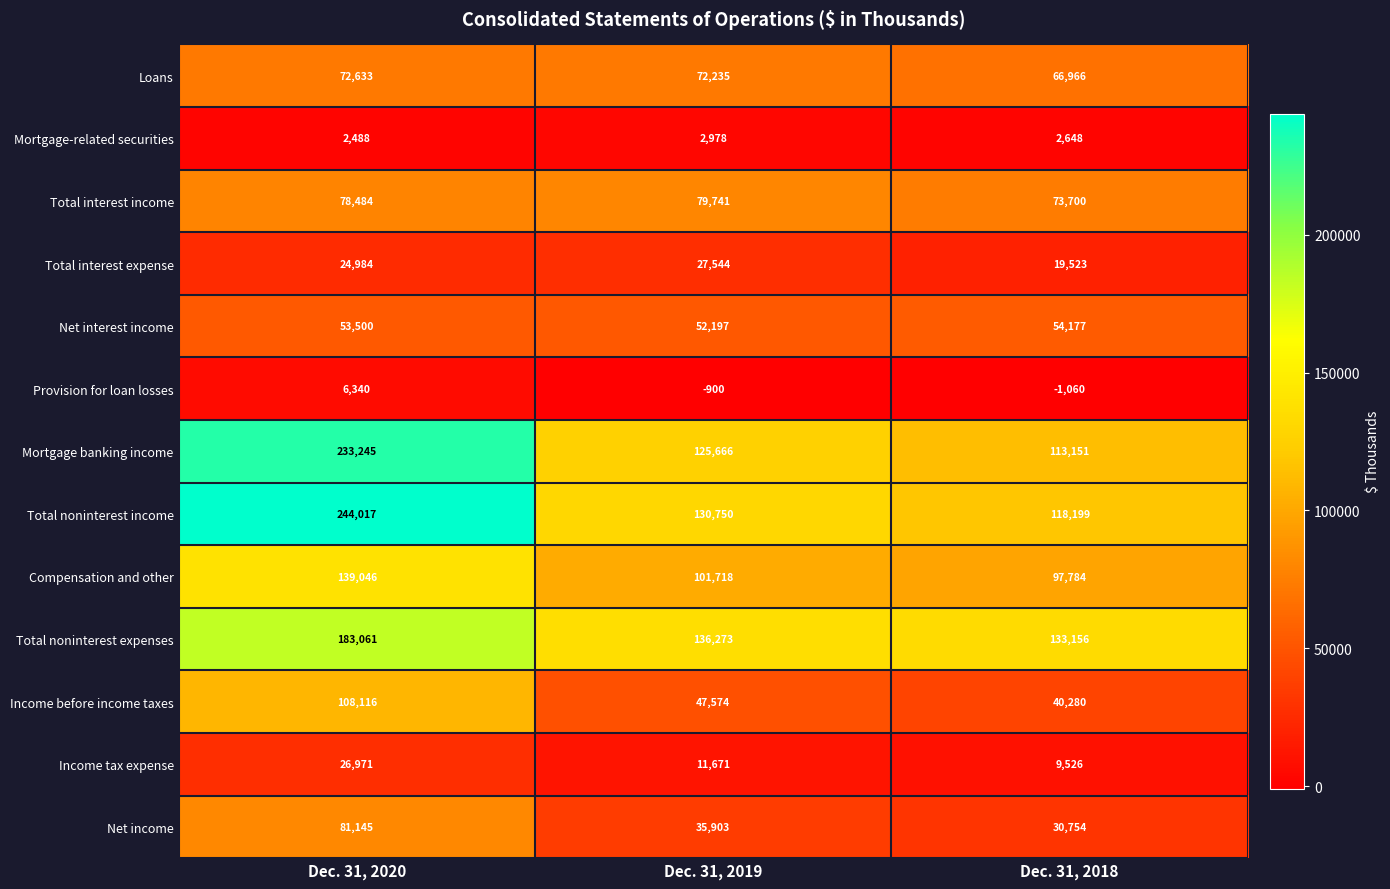

What is the difference between the maximum and minimum values in the Compensation and other series?

41262